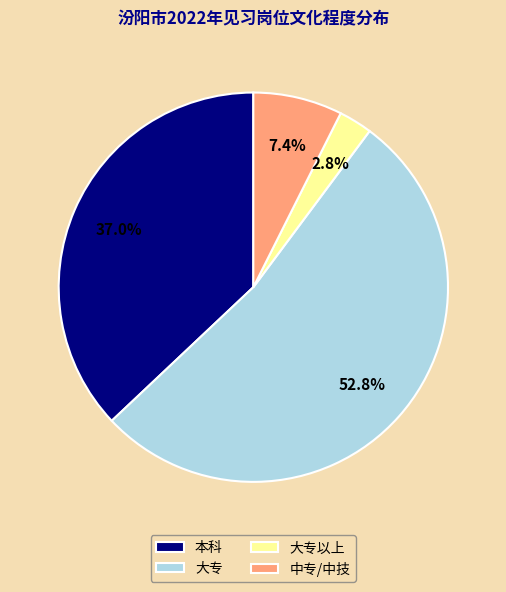

To the nearest percent, what is the difference between the 本科 and 大专 slice percentages?

16%